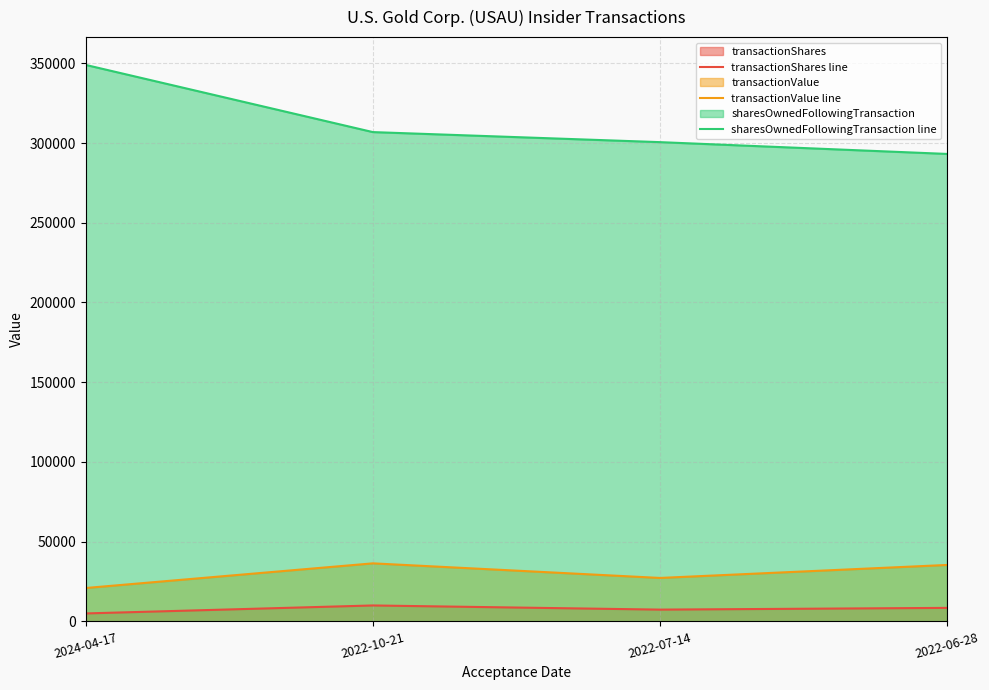

What is the sum of all transactionValue line values?

120019